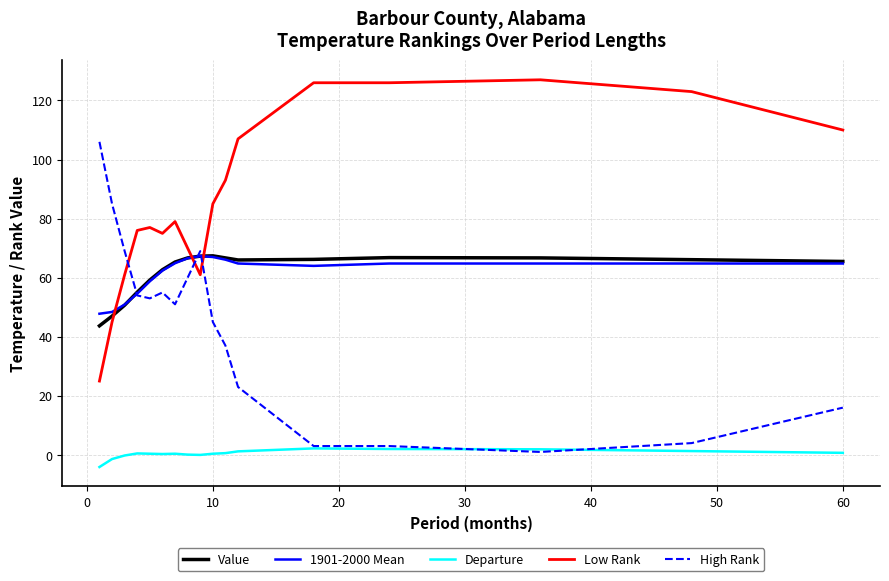

True or false: 1901-2000 Mean and Departure intersect in this chart.

False